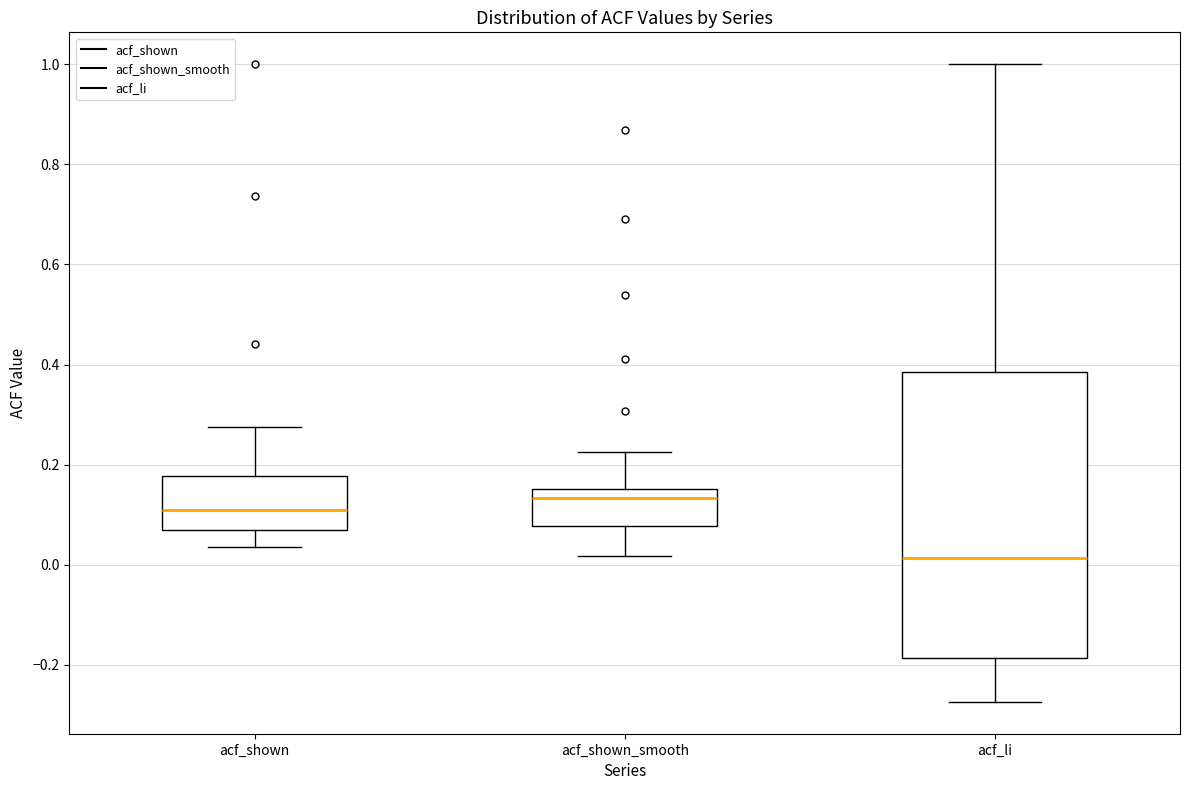

Which box is the tallest, from its lower edge to its upper edge?

acf_li